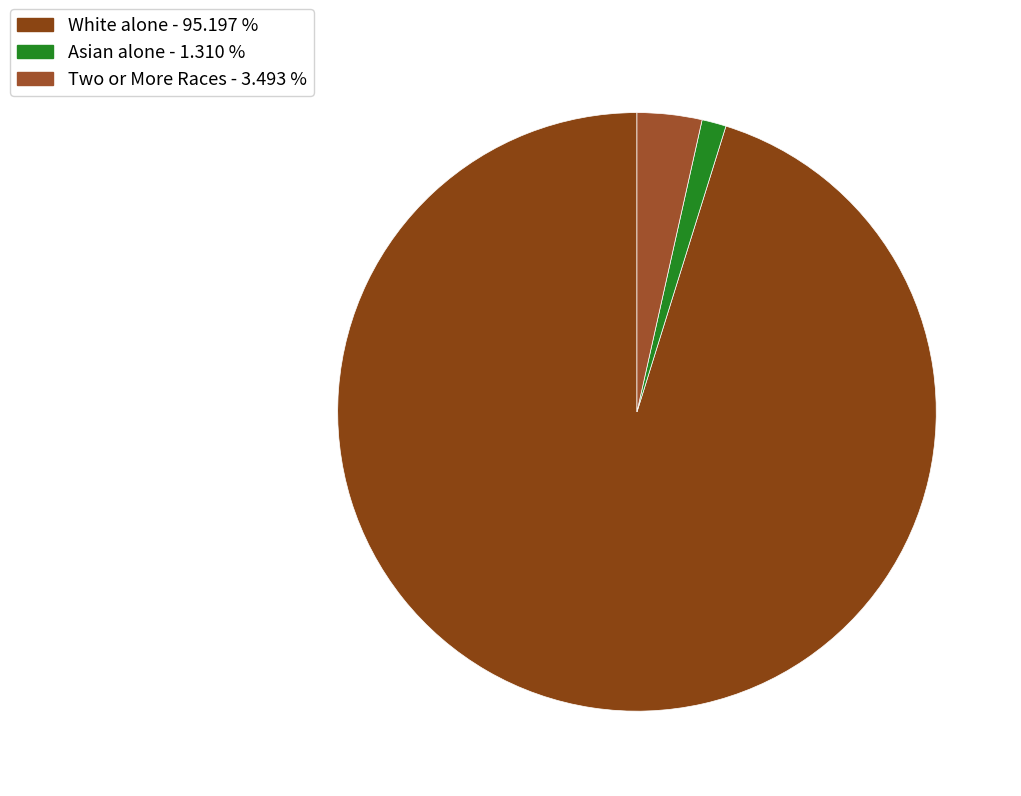

How many slices are in this pie chart?

3